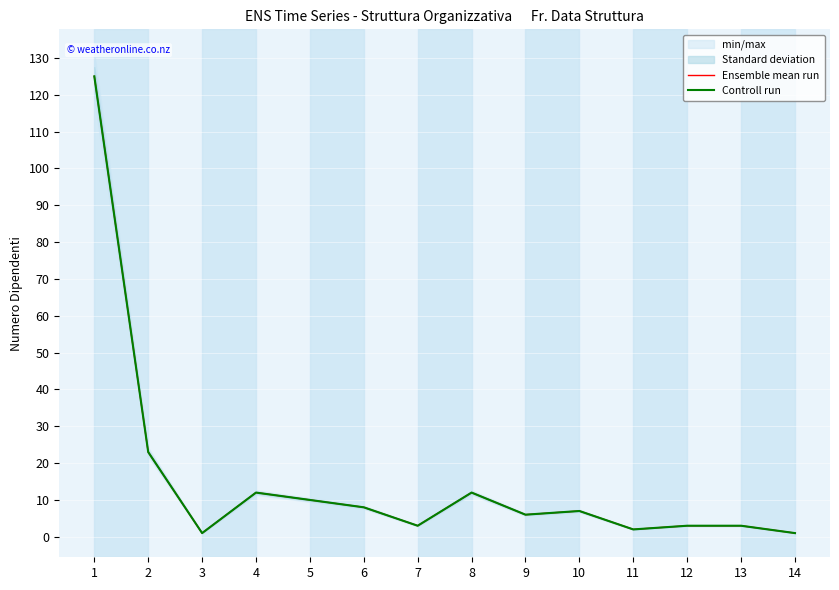

The Controll run series shows 1 at 13. True or false?

False